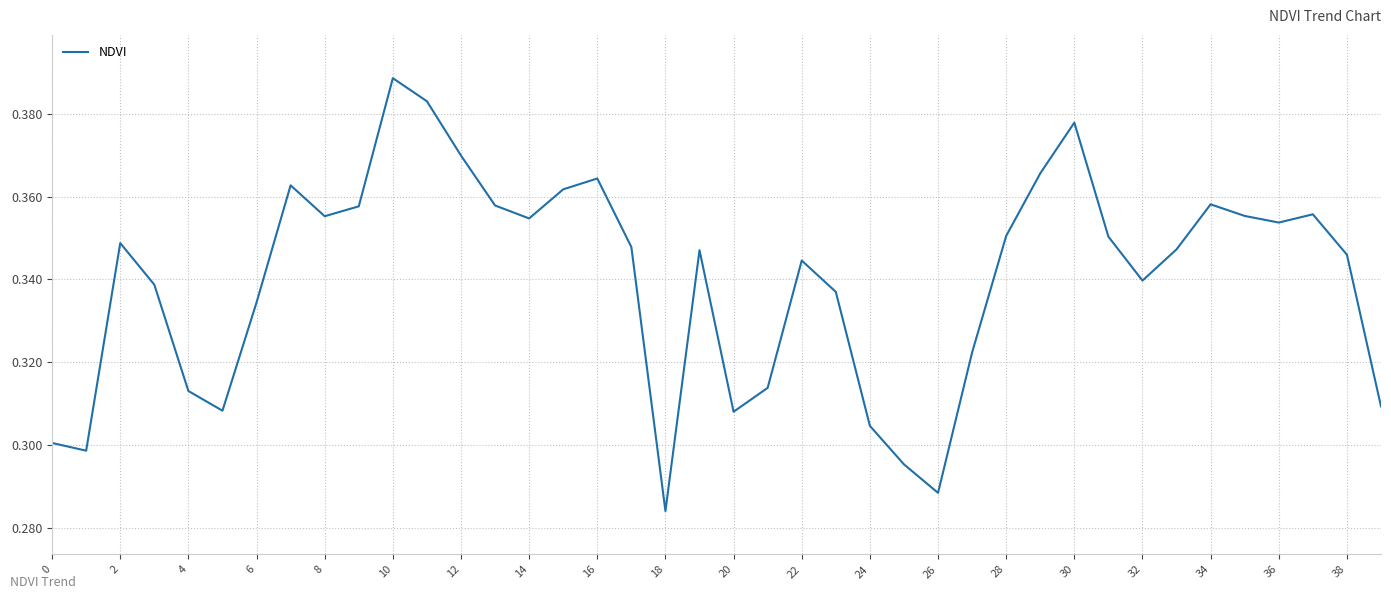

How many lines are shown in the chart?

1